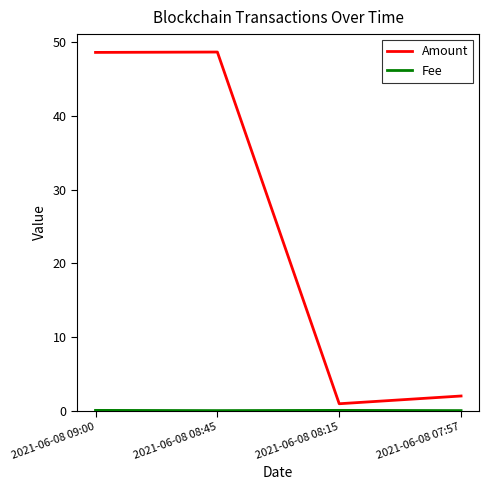

What position from the left is 2021-06-08 08:45?

2